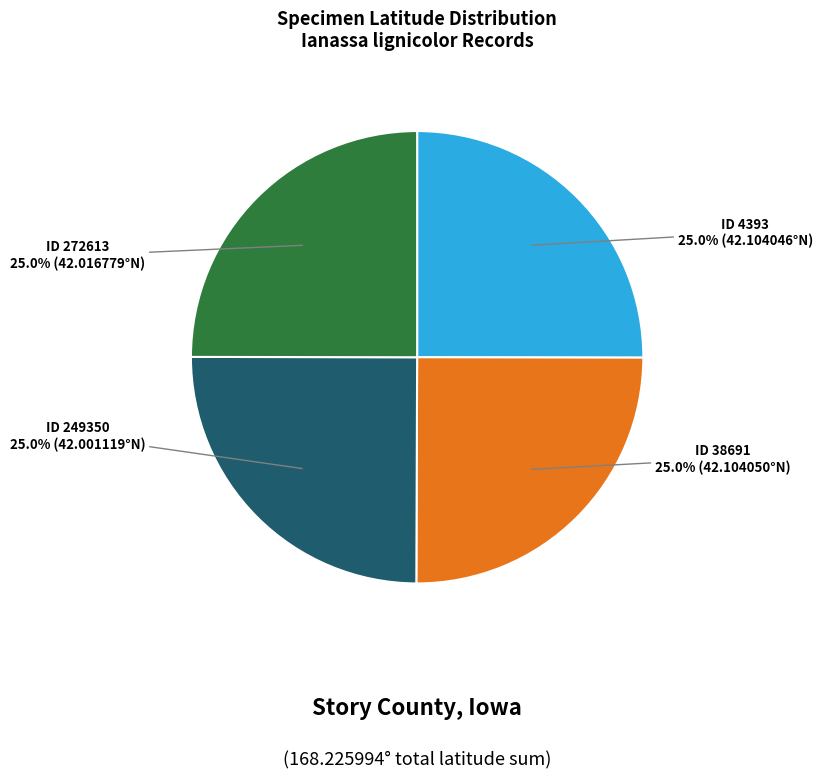

Is there any slice that represents more than half of the pie?

No